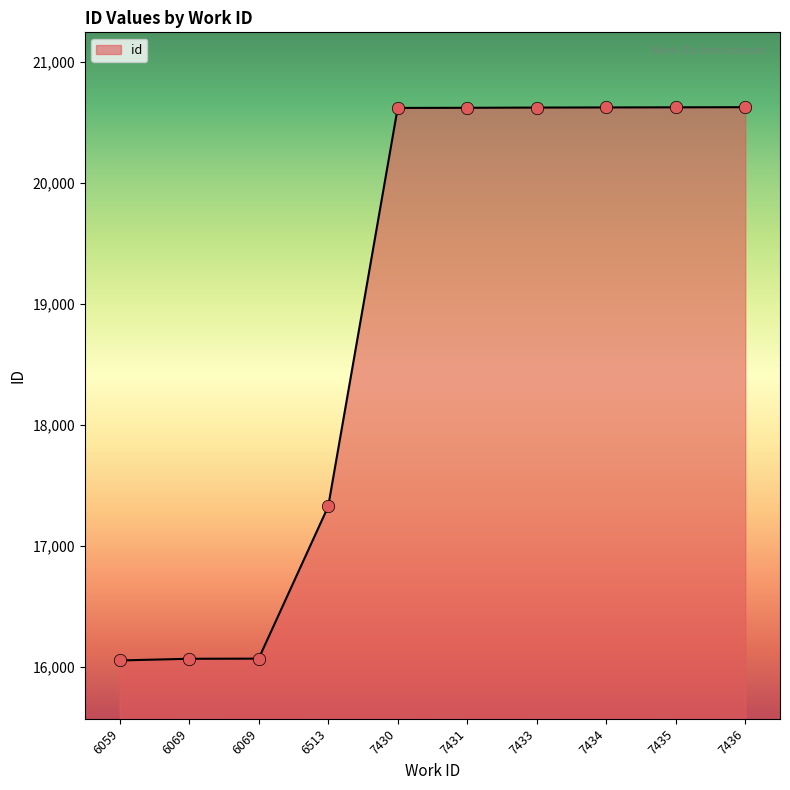

How many lines are shown in the chart?

1